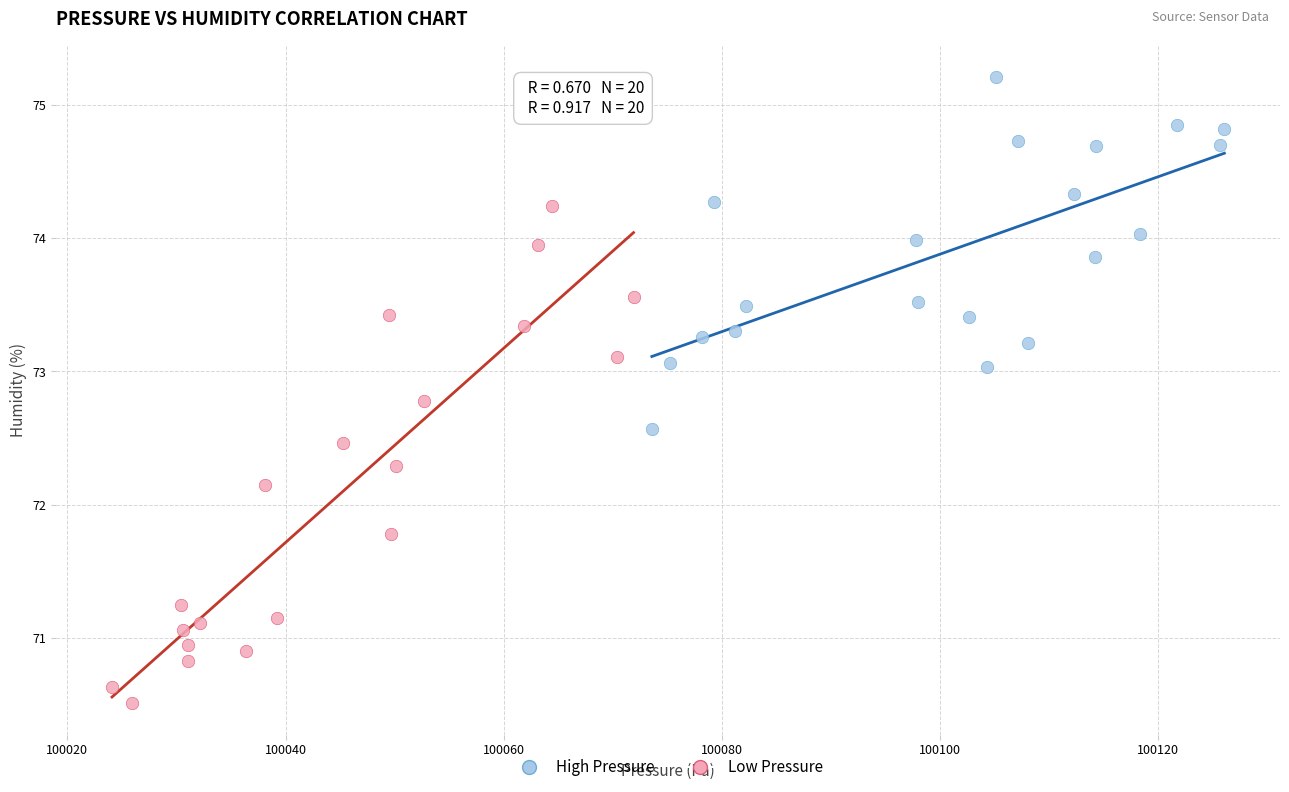

Which series contains the highest Y value?

High Pressure